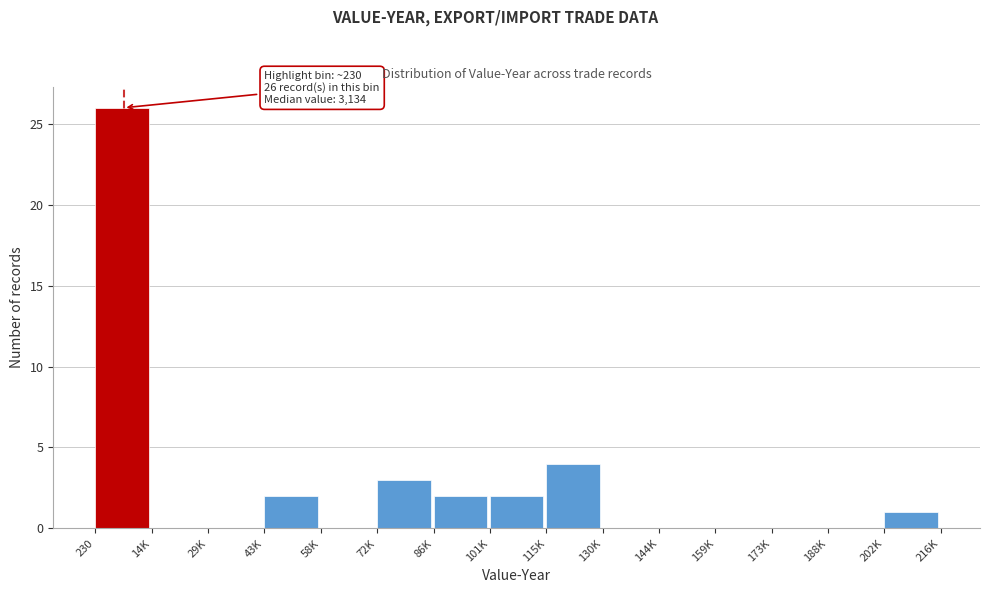

Reading left to right, transcribe all the data shown in this chart.

230=26	14K=0	29K=0	43K=2	58K=0	72K=3	86K=2	101K=2	115K=4	130K=0	144K=0	159K=0	173K=0	188K=0	202K=1